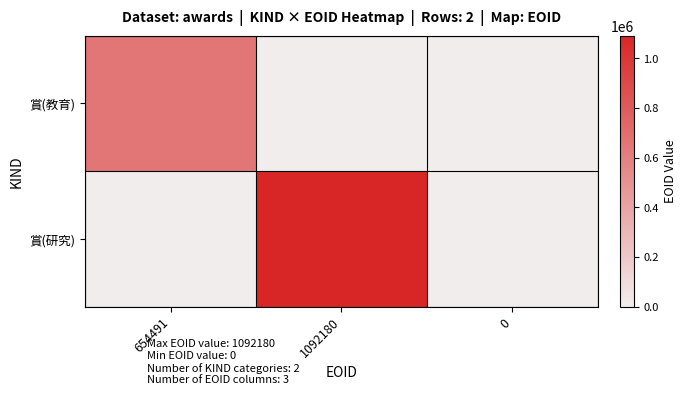

What is the maximum value shown in the chart?

1092180